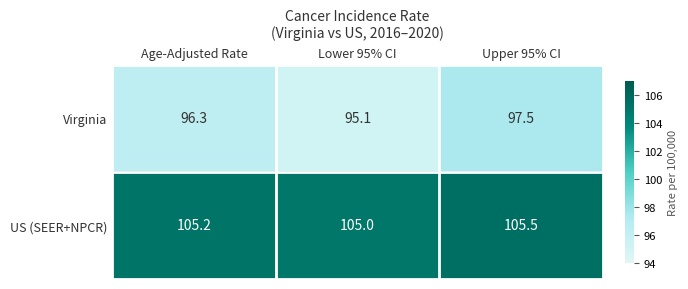

What is the average value of the Virginia series?

96.3